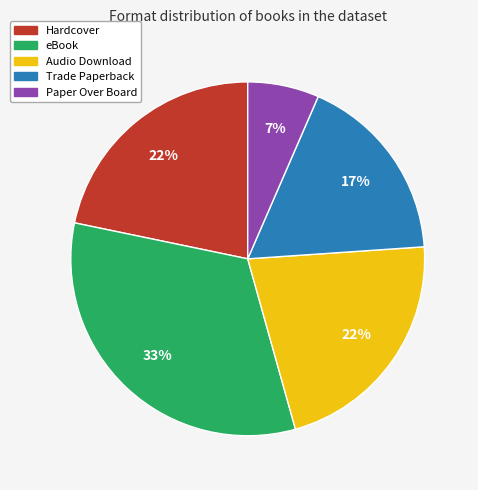

Does any single category account for the majority?

No